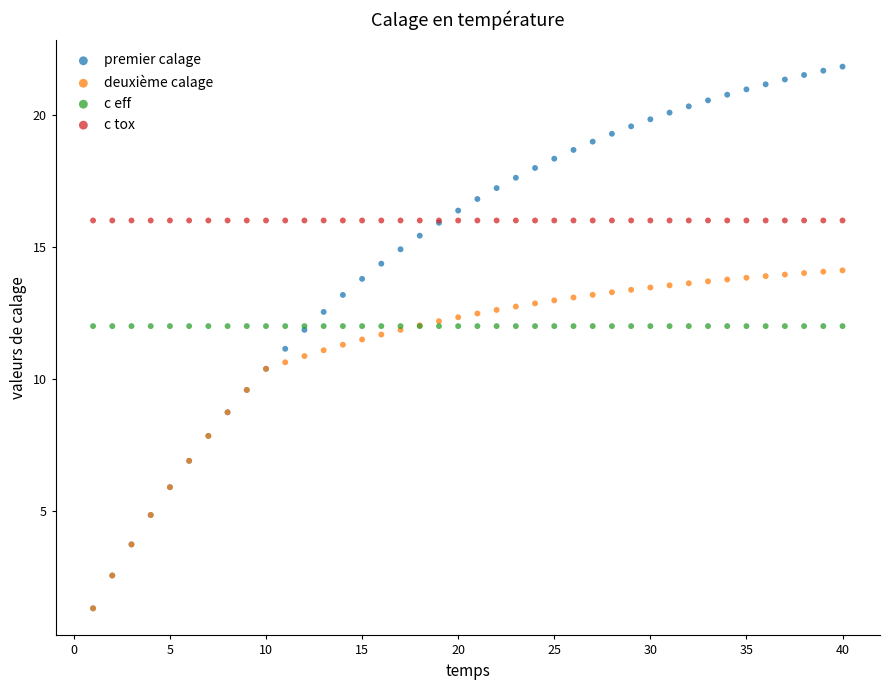

What are all the series names shown in the legend?

premier calage, deuxième calage, c eff, c tox